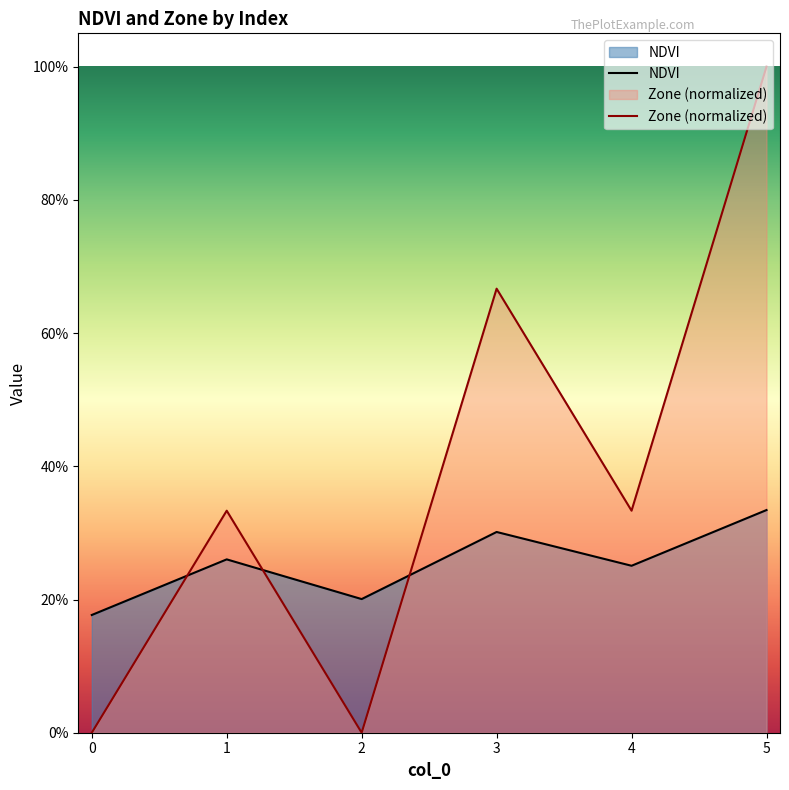

How many lines are shown in the chart?

2